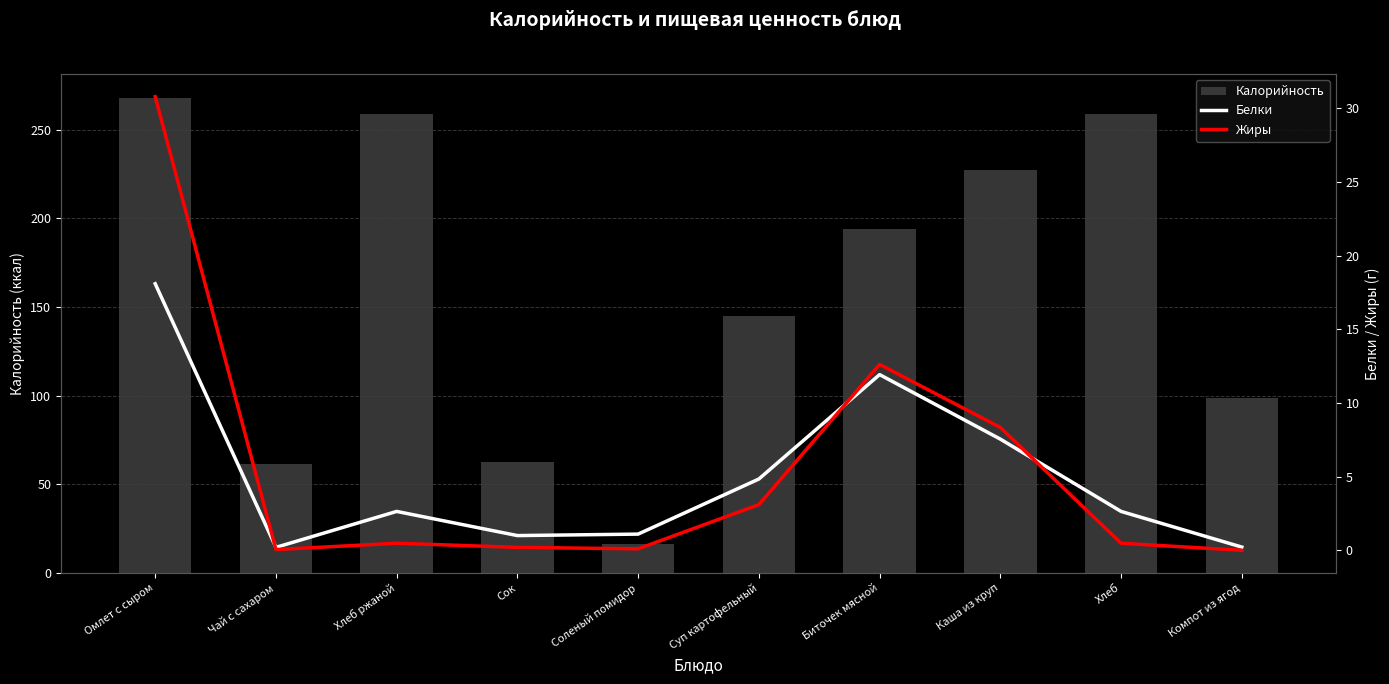

What value does the Калорийность series have at Чай с сахаром?

61.3